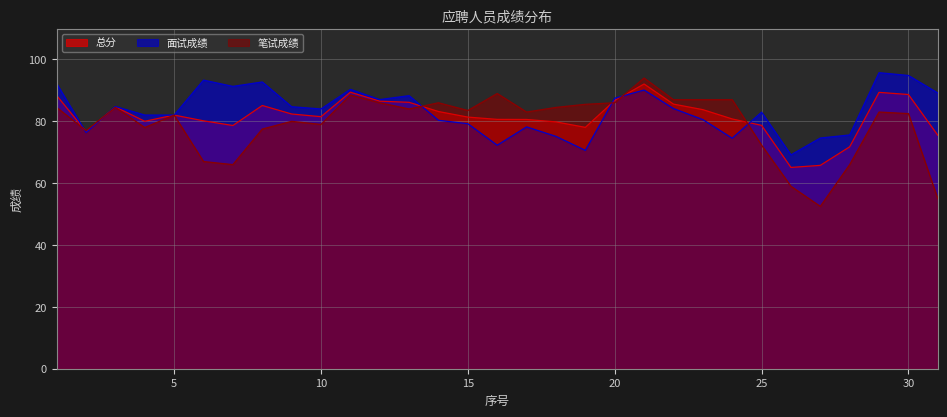

Which series has the widest spread of values?

笔试成绩